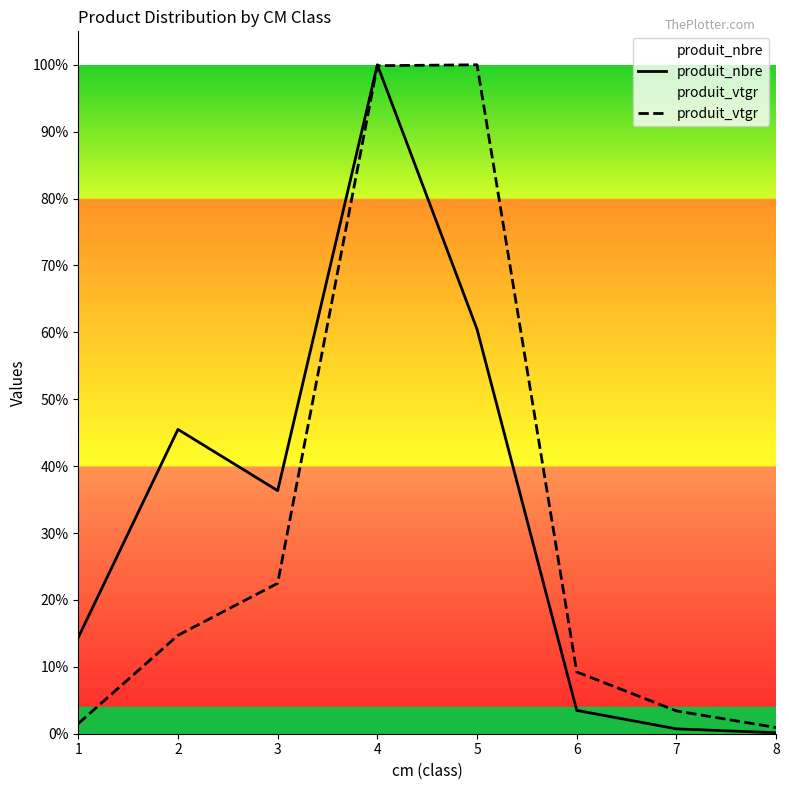

What is the sum of all produit_nbre values?

1796.0